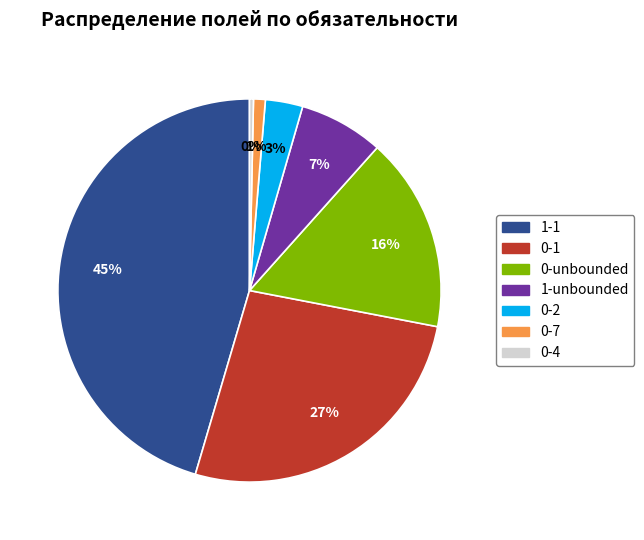

Do 0-7 and 1-1 together represent more than half of the pie?

No